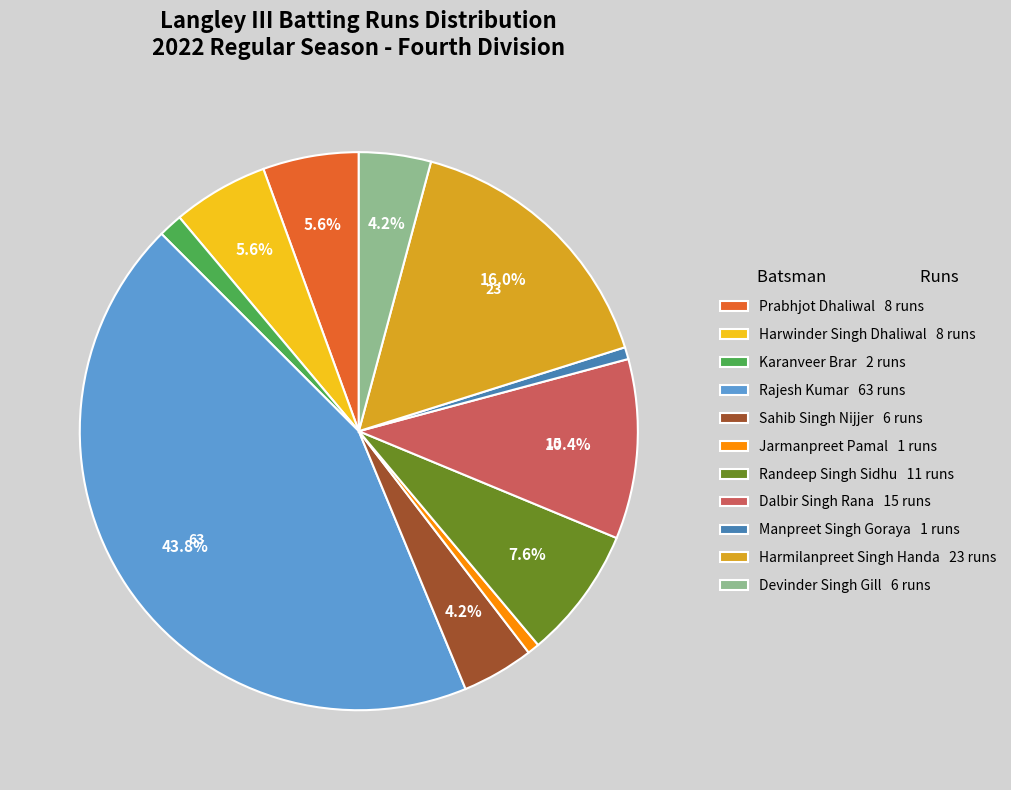

To the nearest percent, what portion does Karanveer Brar represent?

1%